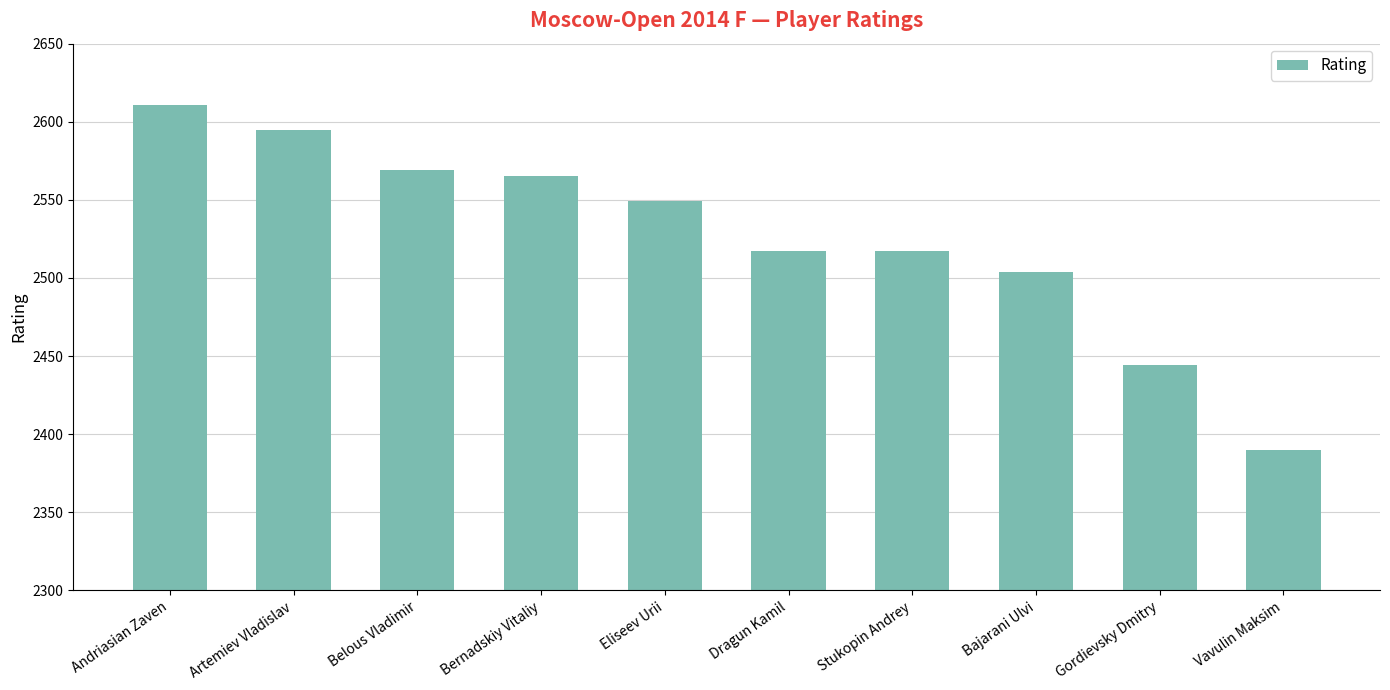

Where is the data nearest to the value 2500?

Bajarani Ulvi